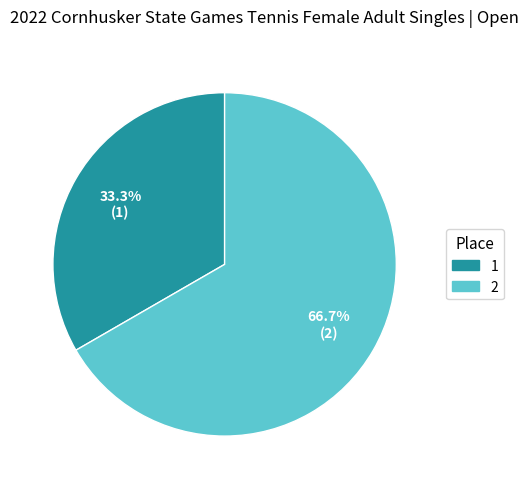

Combined, do 1 and 2 account for over 50%?

Yes